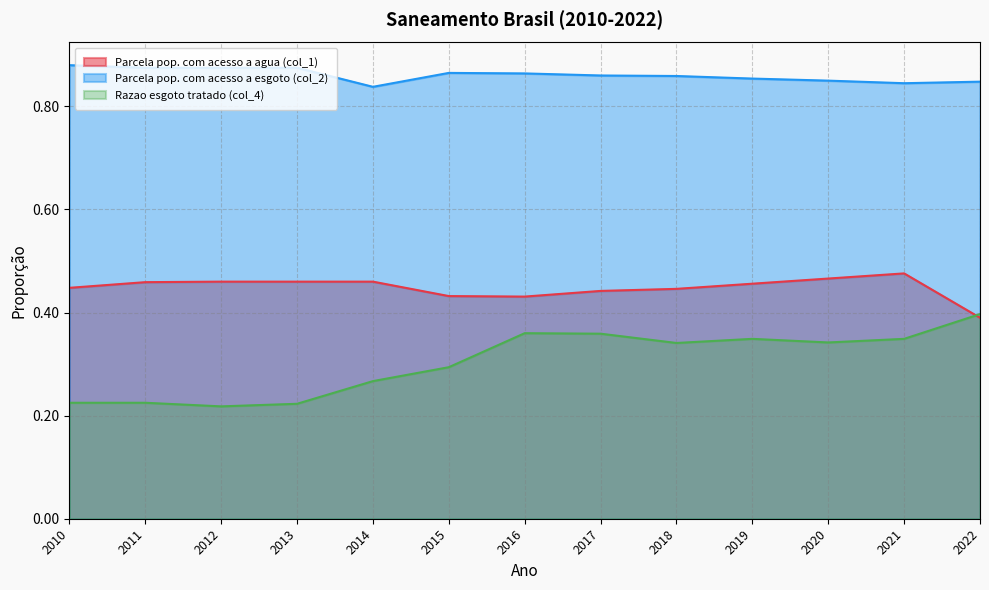

How many categories are shown in the chart?

13